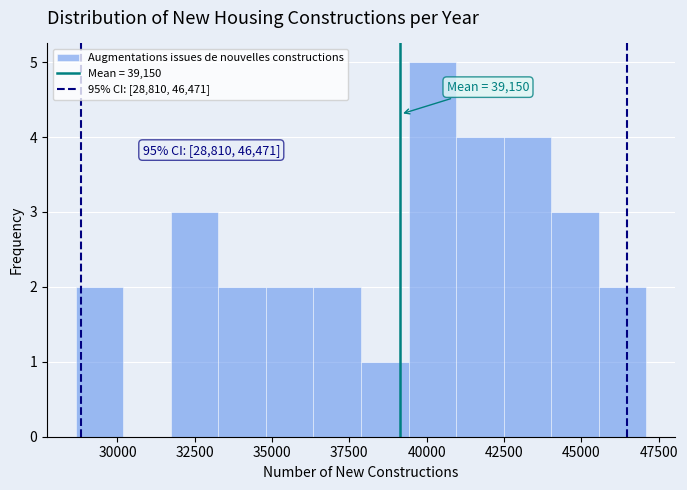

Read against the x-axis, roughly where is the centre of the tallest bar?

40000